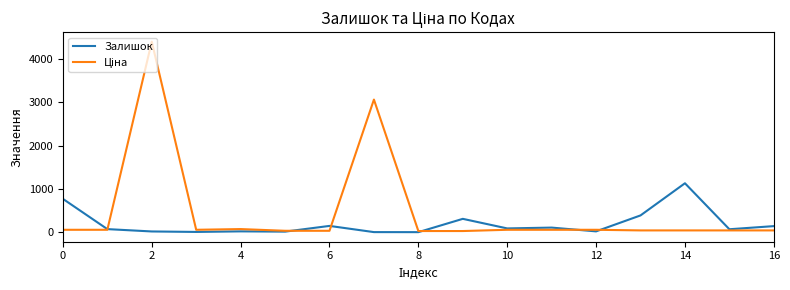

What is the highest value of the Залишок series?

1129.0